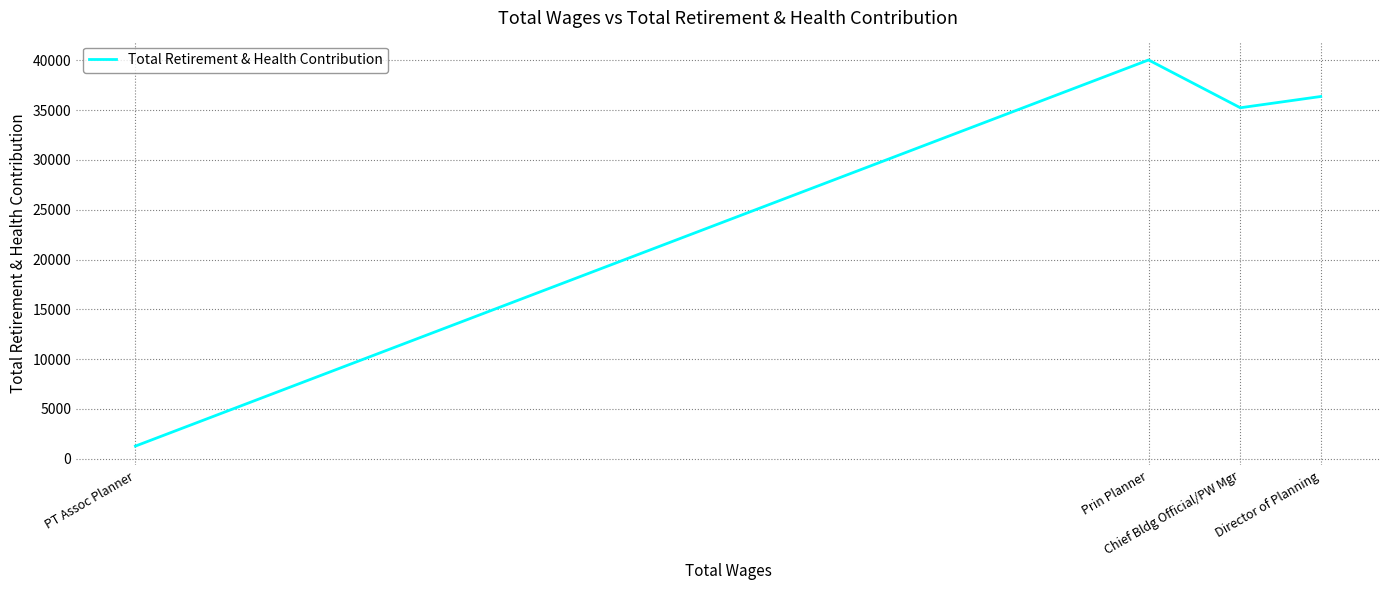

How many interior local peaks (higher than both neighbors) does the data have?

1